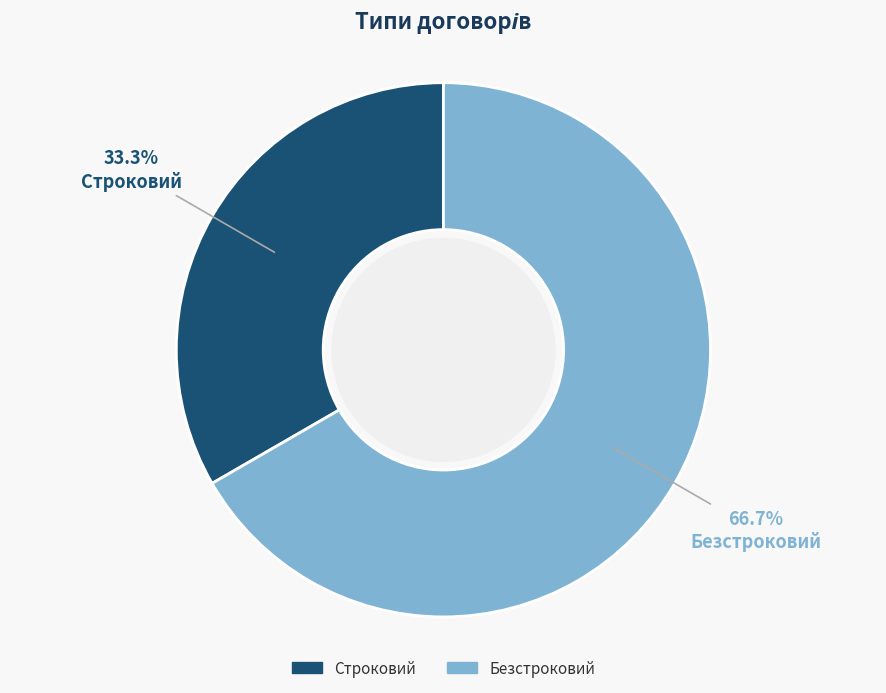

What portion of the pie excludes Строковий?

66.7%